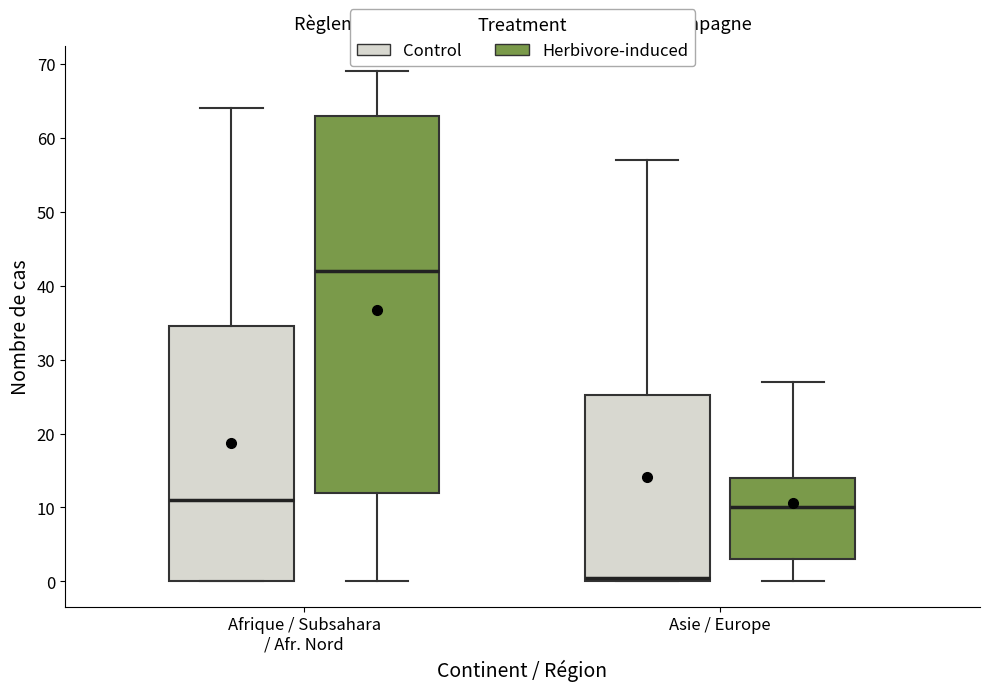

Reading left to right, read every box against the y-axis: the position of its median line, the range the box covers, and the ends of its whiskers. The values are not printed on the chart, so give them approximately, as read against the axis.

Afrique / Subsahara / Afr. Nord (Control): median 11, box 0 to 35, whiskers 0 to 64
Afrique / Subsahara / Afr. Nord (Herbivore-induced): median 42, box 12 to 63, whiskers 0 to 69
Asie / Europe (Control): median 1, box 0 to 25, whiskers 0 to 57
Asie / Europe (Herbivore-induced): median 10, box 3 to 14, whiskers 0 to 27